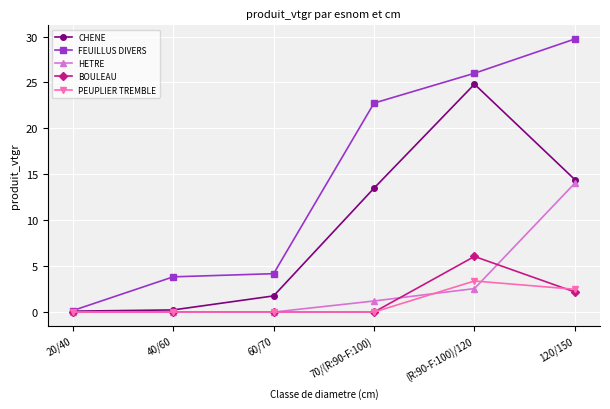

Which series ends up on top after the final intersection of HETRE and PEUPLIER TREMBLE?

HETRE